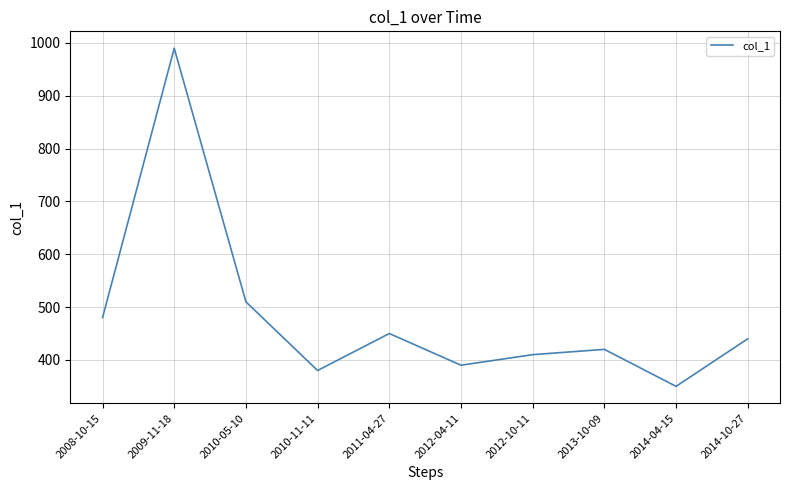

Read the value at 2014-10-27.

440